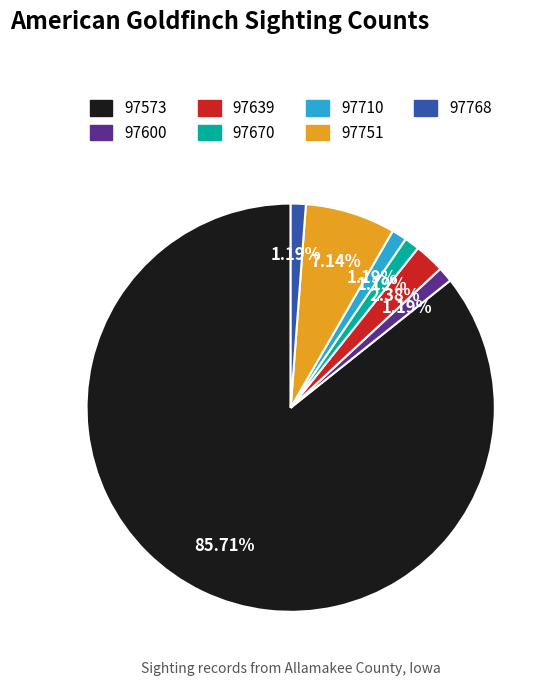

To the nearest percent, what is the difference between the largest and smallest slice percentages?

85%